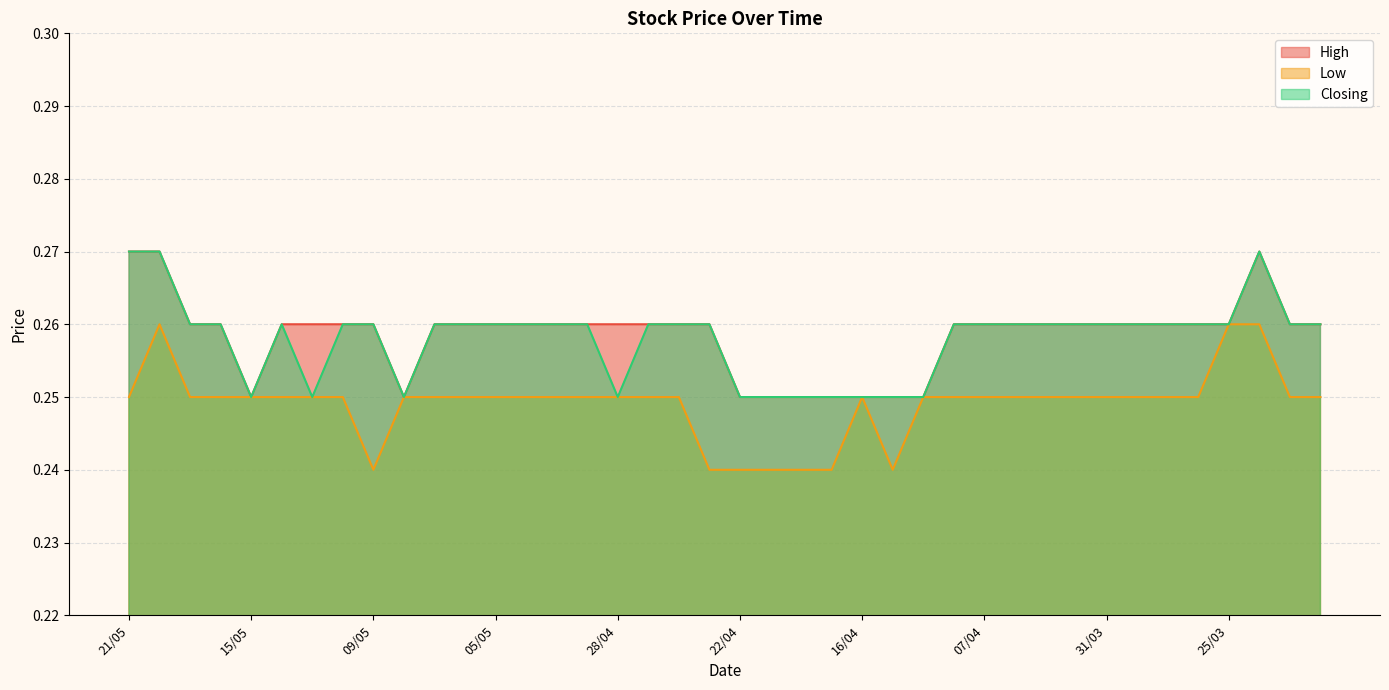

Count the Closing values in the range 0 to 1.

40